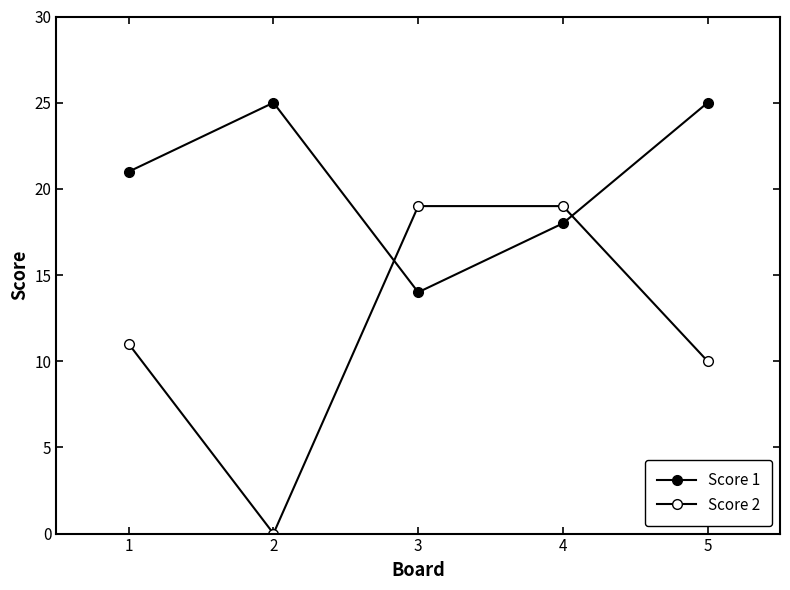

Count the number of data series in this chart.

2